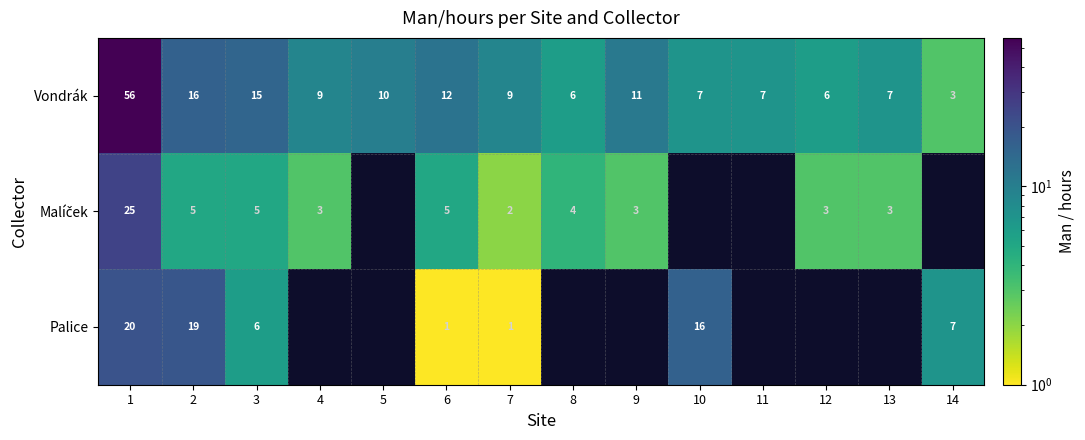

Is the value of Vondrák at 7 greater than the value of Palice at 2?

No